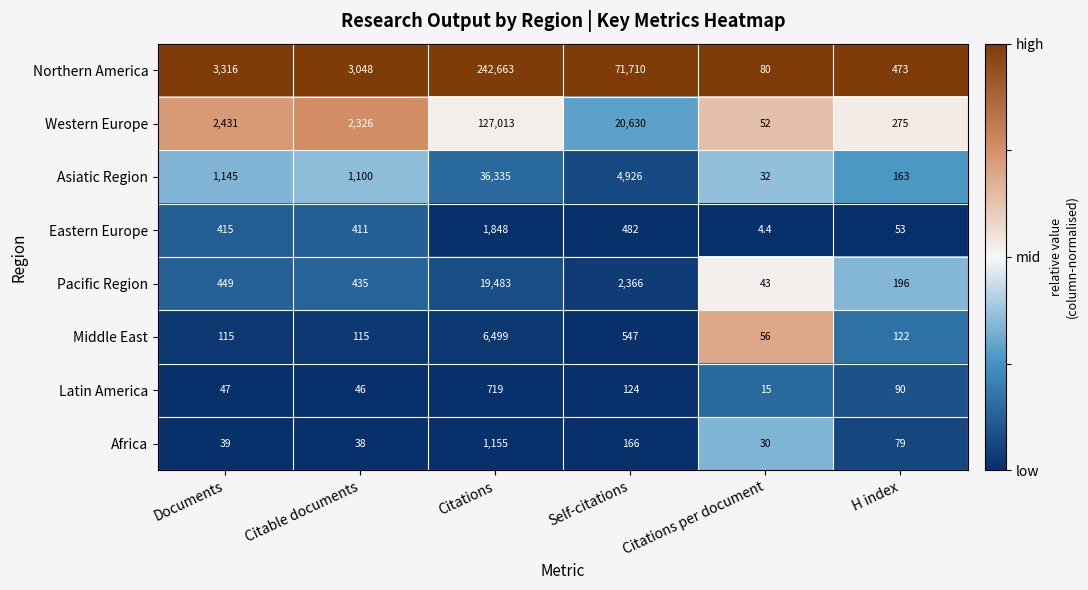

What is the difference between the Western Europe values at Documents and H index?

2156.0